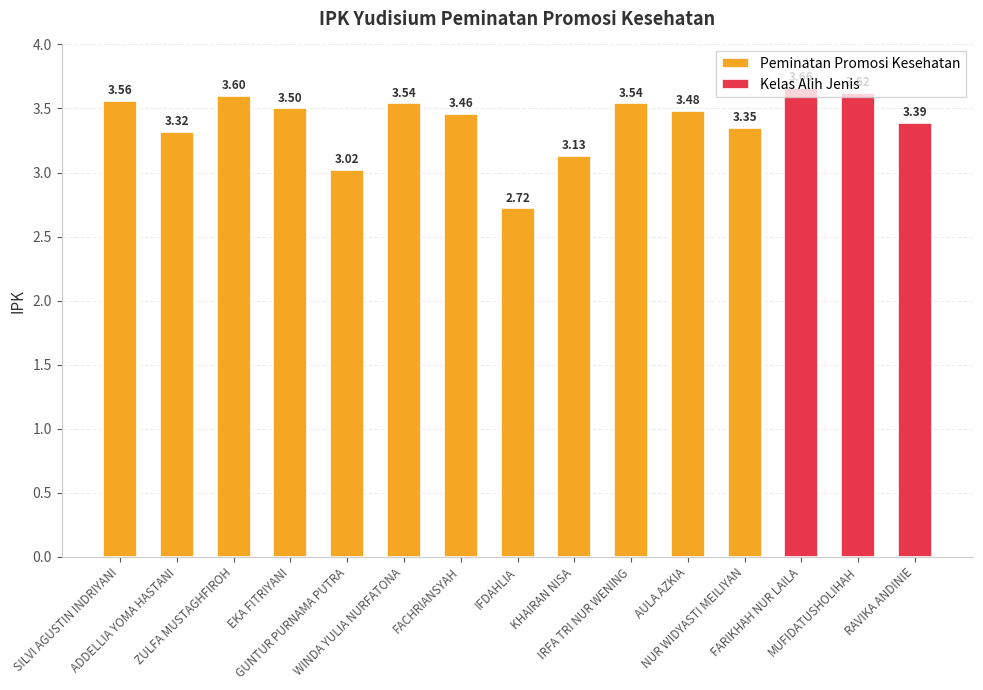

Count the number of values greater than 3.

14